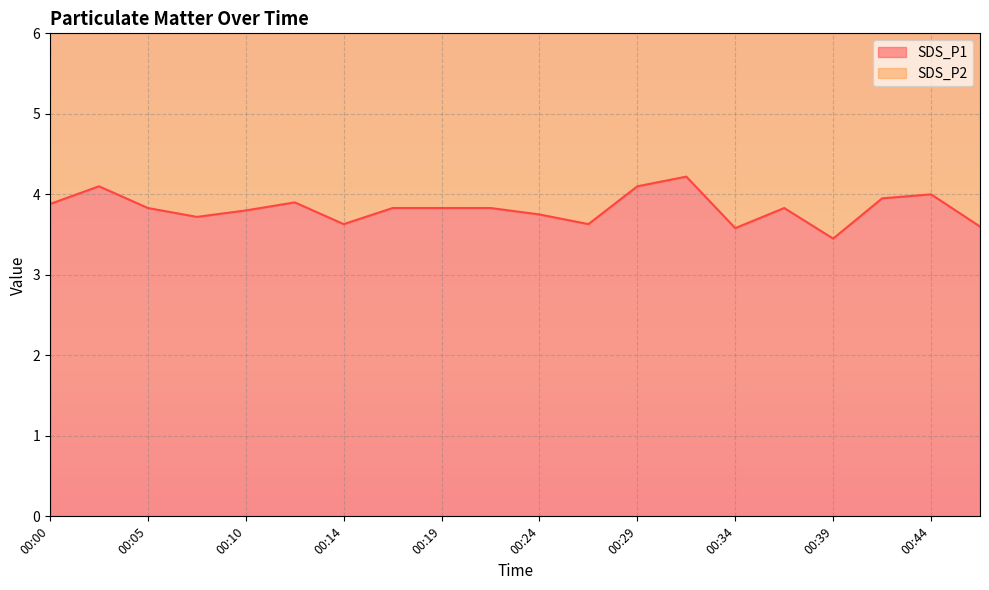

Is the value of SDS_P2 at 00:12 greater than the value of SDS_P1 at 00:10?

Yes